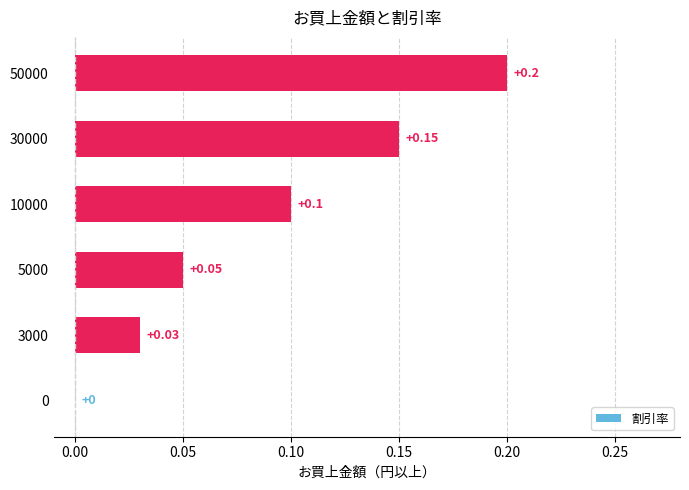

What is the change in value from 3000 to 30000?

+0.1